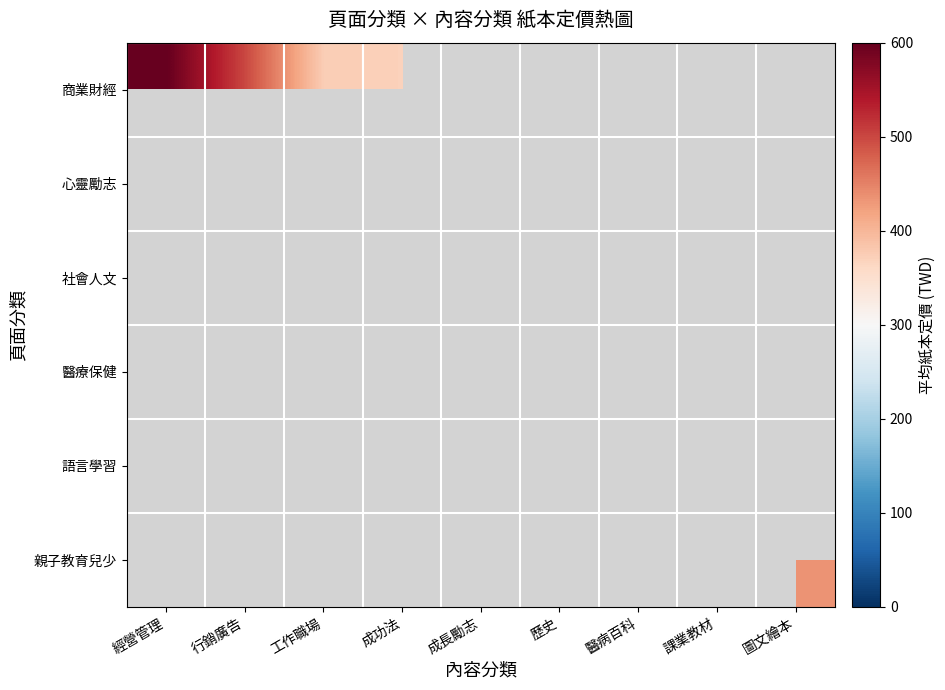

Count the number of data series in this chart.

6